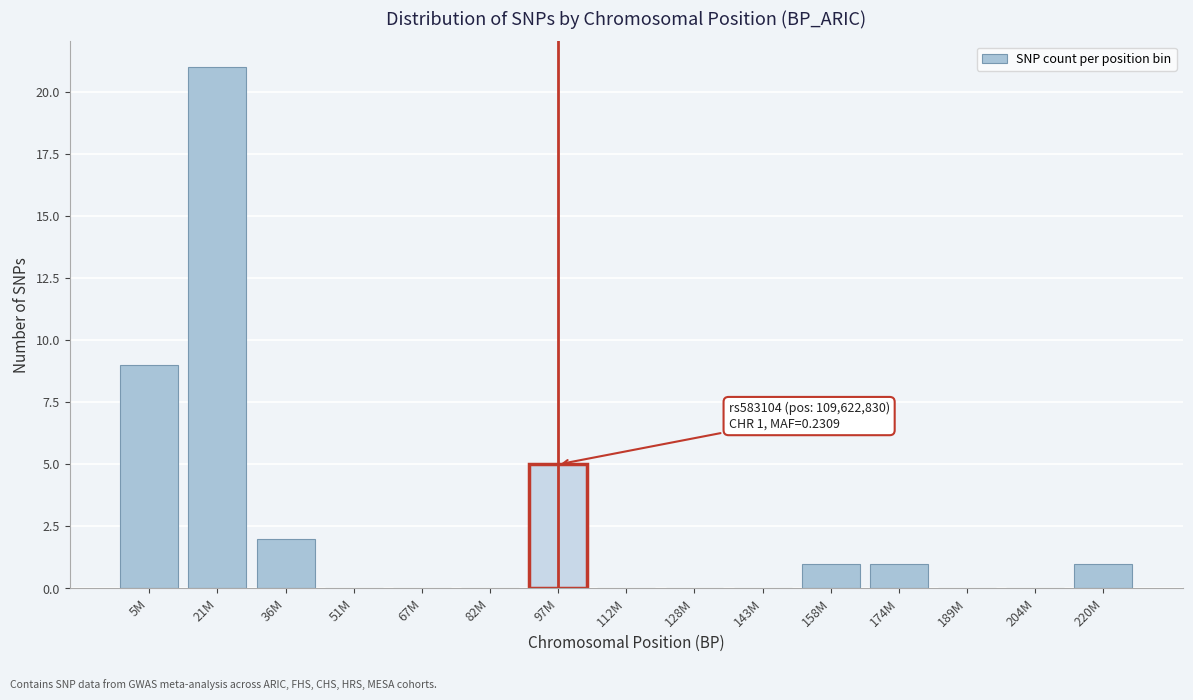

Reading left to right, list all the values displayed in this chart.

5M=9	21M=21	36M=2	51M=0	67M=0	82M=0	97M=5	112M=0	128M=0	143M=0	158M=1	174M=1	189M=0	204M=0	220M=1